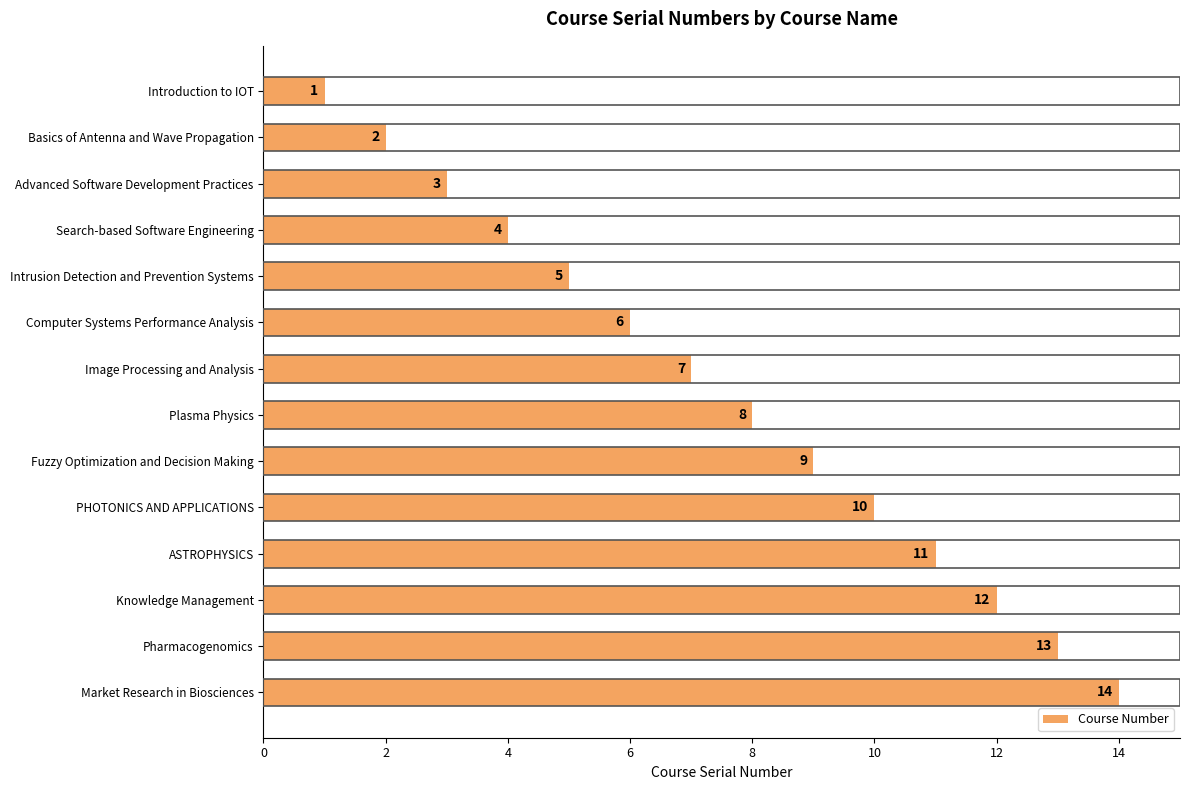

What value does the data have at Pharmacogenomics?

13